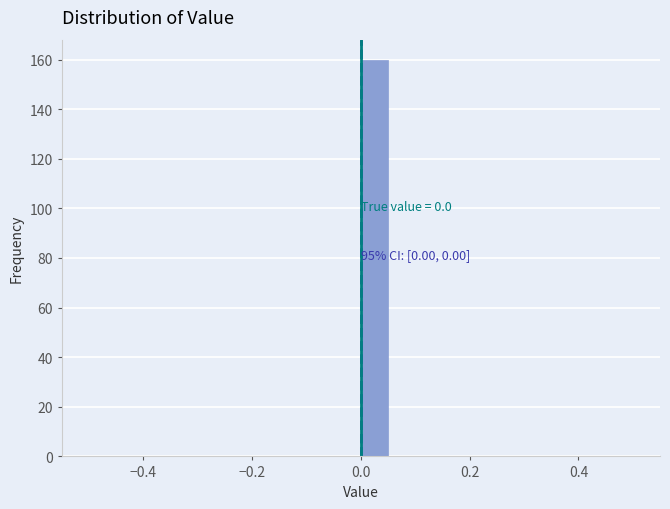

Read against the x-axis, roughly where is the centre of the tallest bar?

0.02